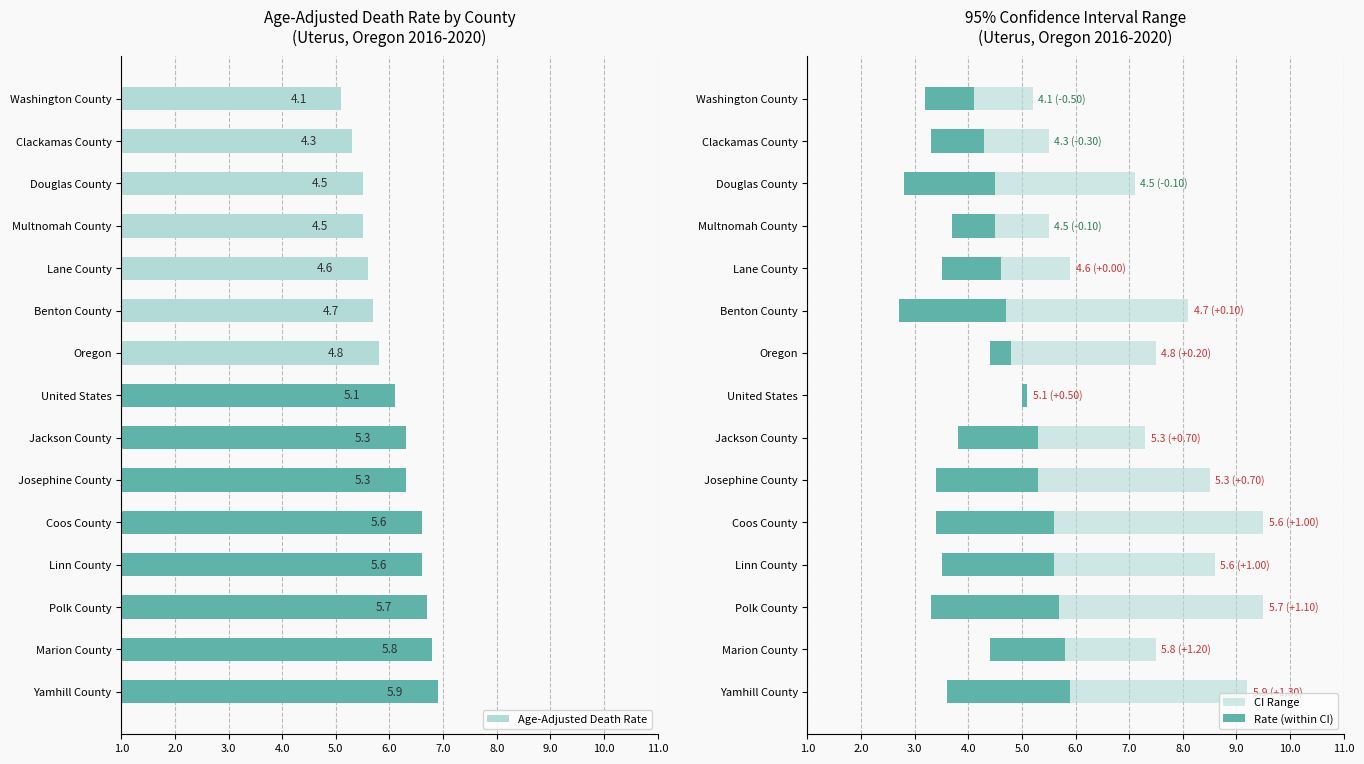

What are all the series names shown in the legend?

Age-Adjusted Death Rate, CI Range, Rate (within CI)